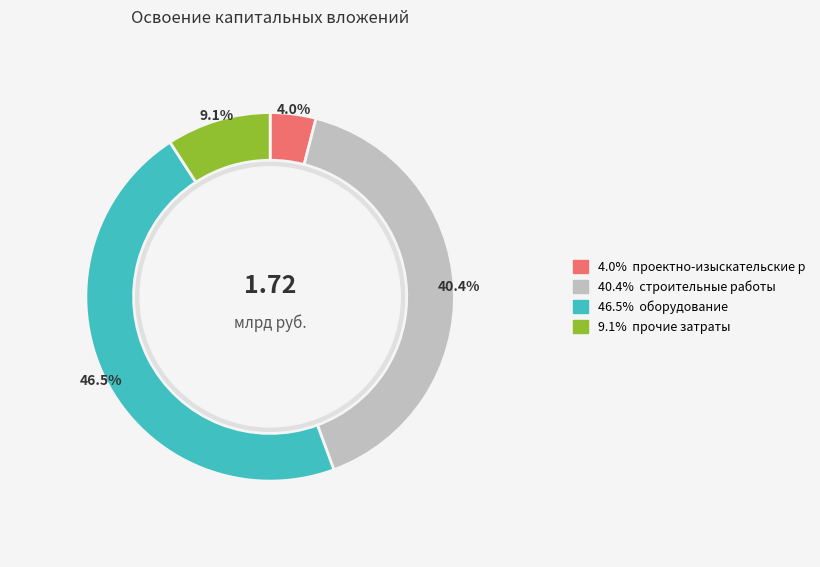

Rank the categories by value from highest to lowest.

оборудование, строительные работы, прочие затраты, проектно-изыскательские работы